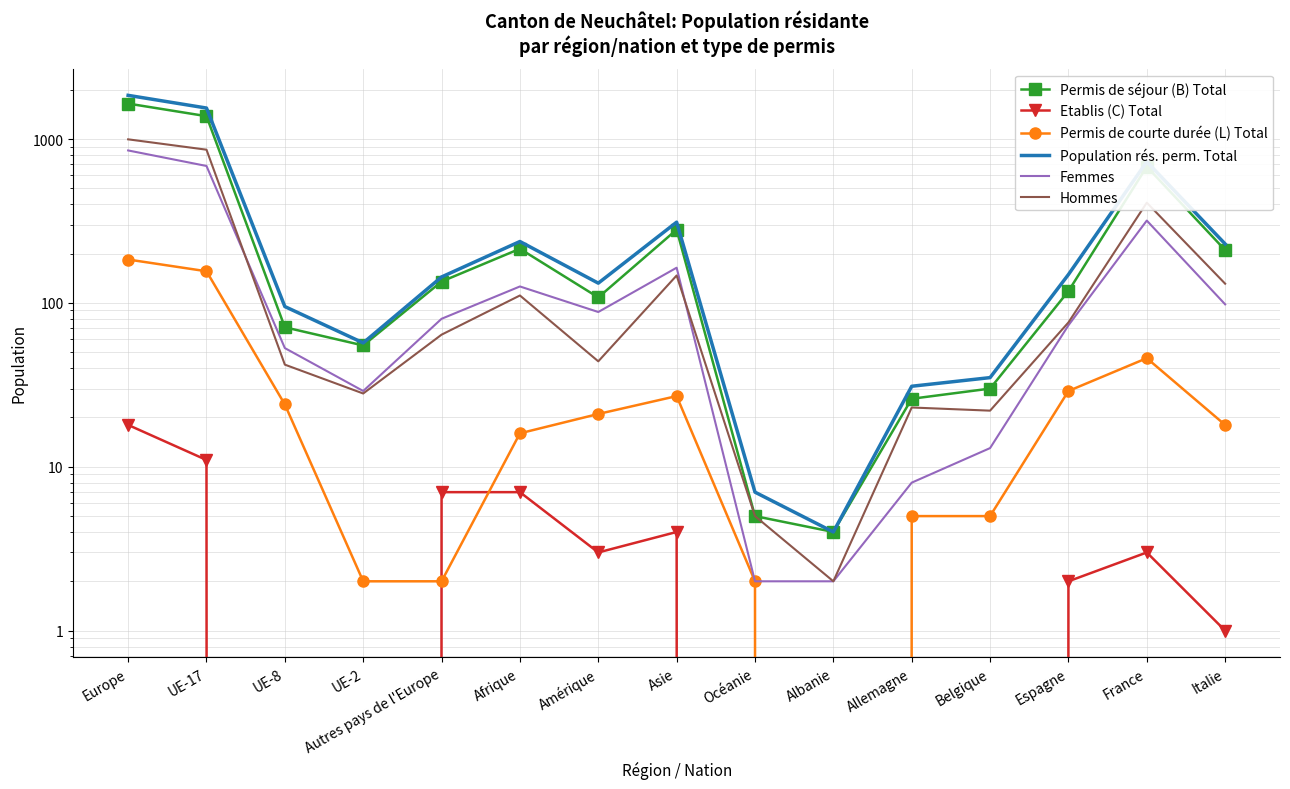

What are all the series names shown in the legend?

Permis de séjour (B) Total, Etablis (C) Total, Permis de courte durée (L) Total, Population rés. perm. Total, Femmes, Hommes